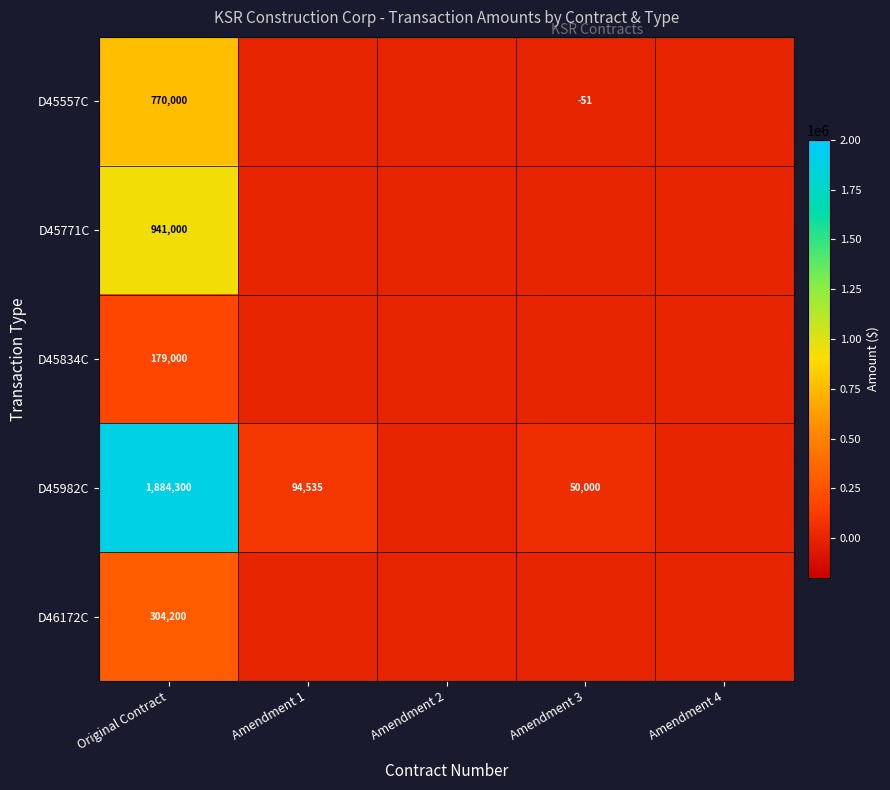

What is the difference between the D45982C values at Original Contract and Amendment 3?

1834300